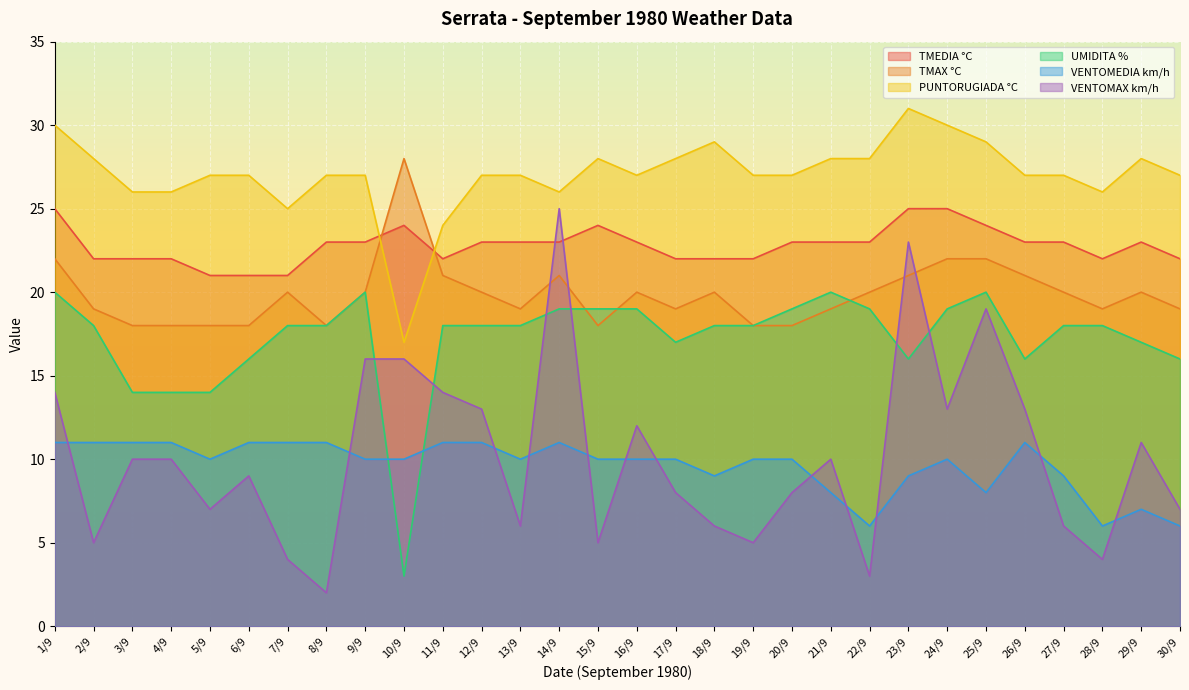

Between 11/9 and 22/9, which series saw the biggest shift?

VENTOMAX km/h